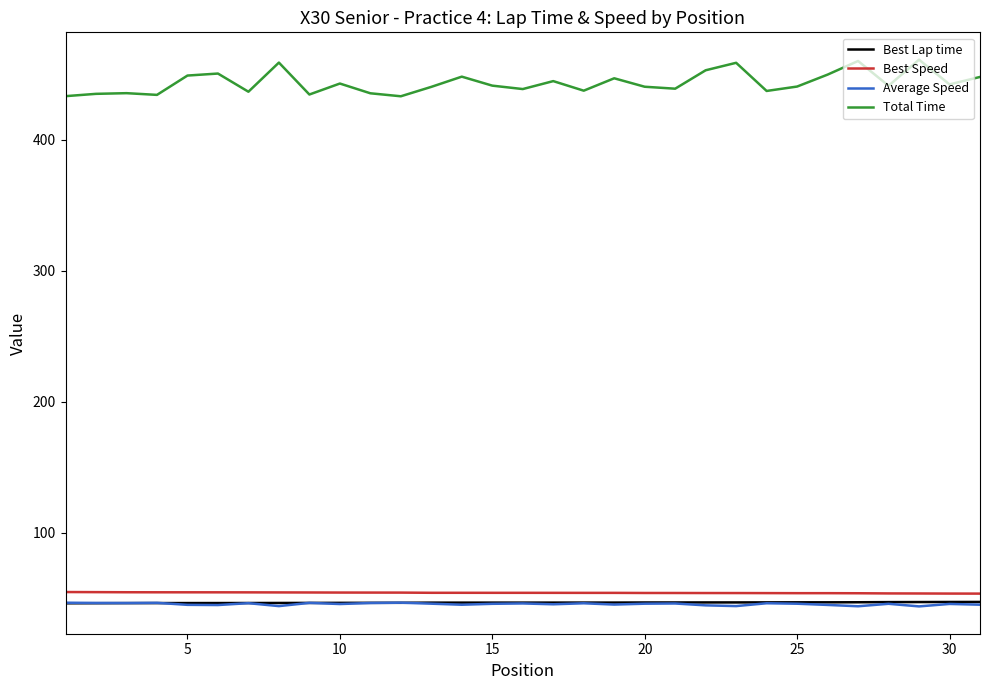

How many values in the Total Time series exceed 441?

16